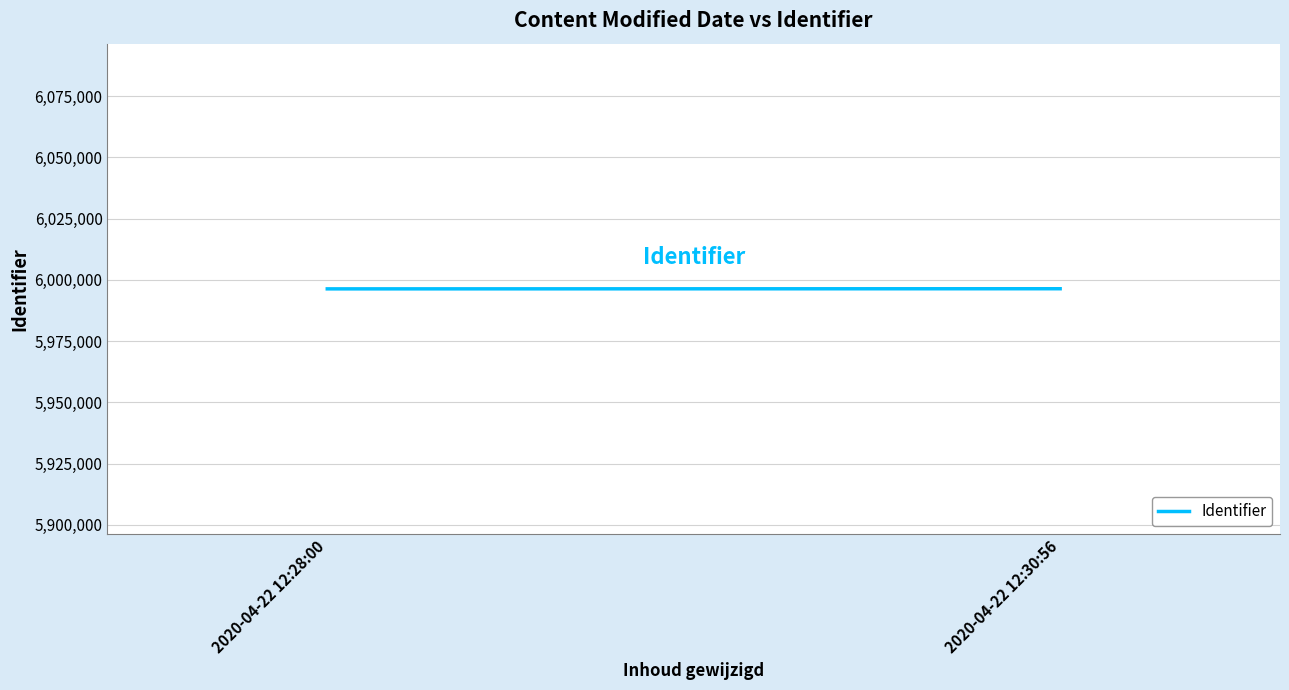

What is the greatest value displayed?

5996356